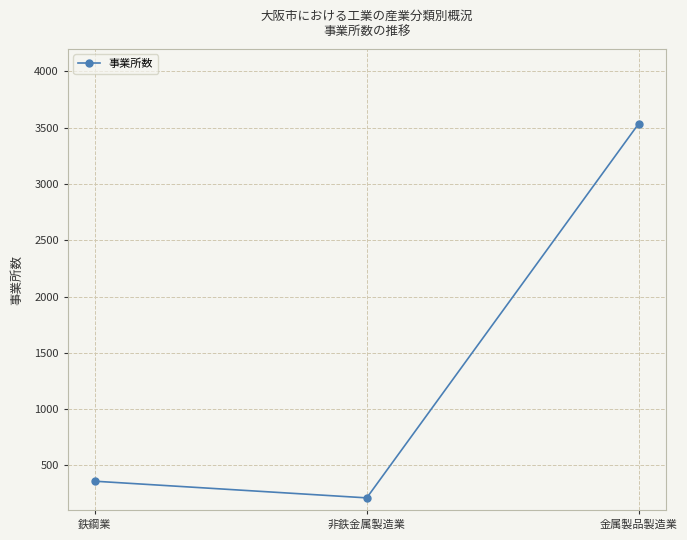

What is the ratio of the value at 鉄鋼業 to the value at 非鉄金属製造業?

1.7